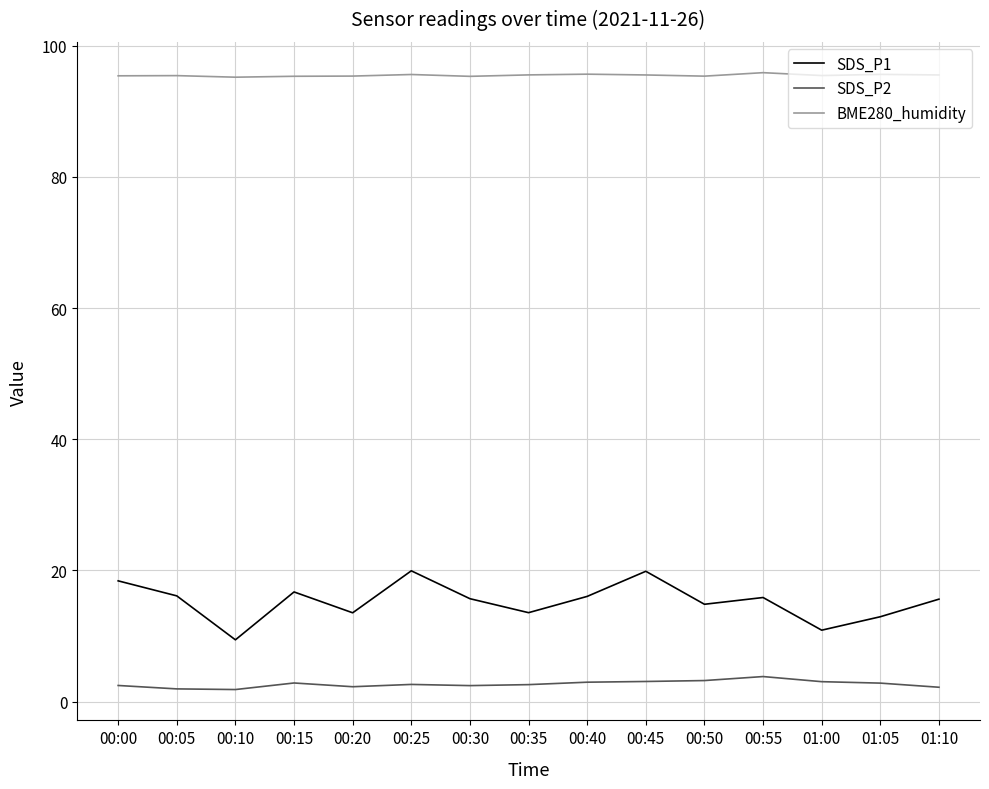

What position from the right is 00:00?

15